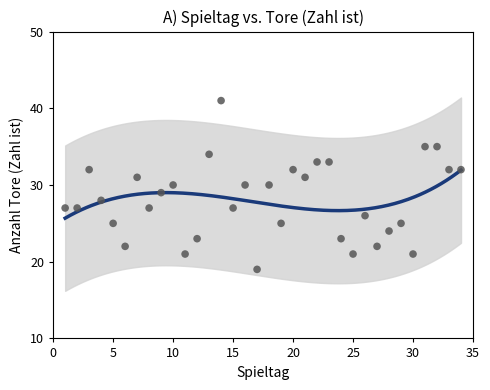

What is the range of X values (max minus min)?

33